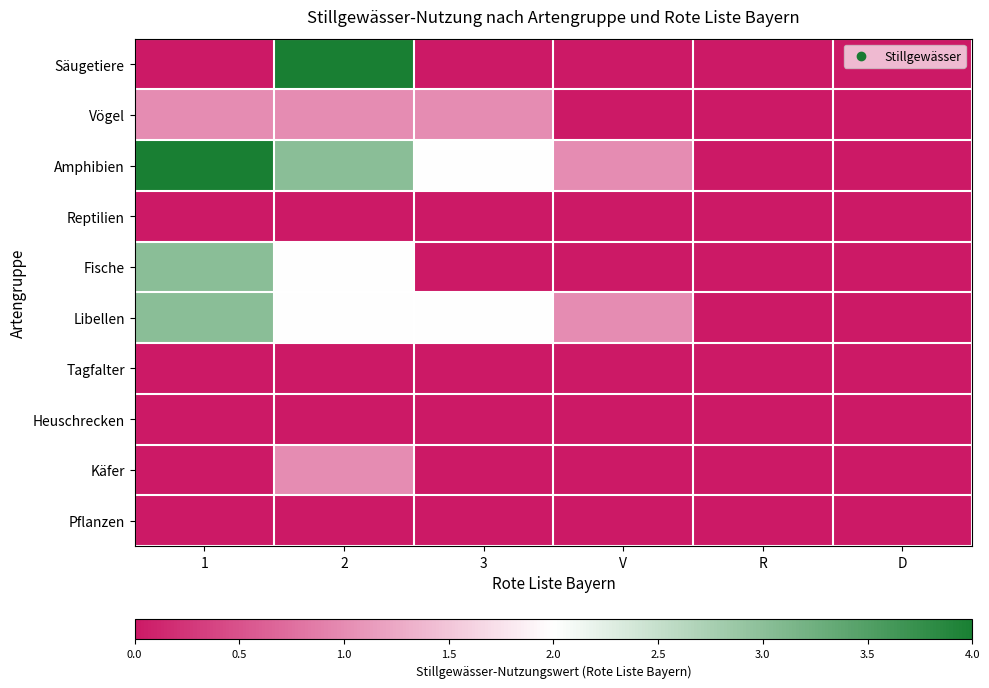

At which category is the sum across all series the highest?

2